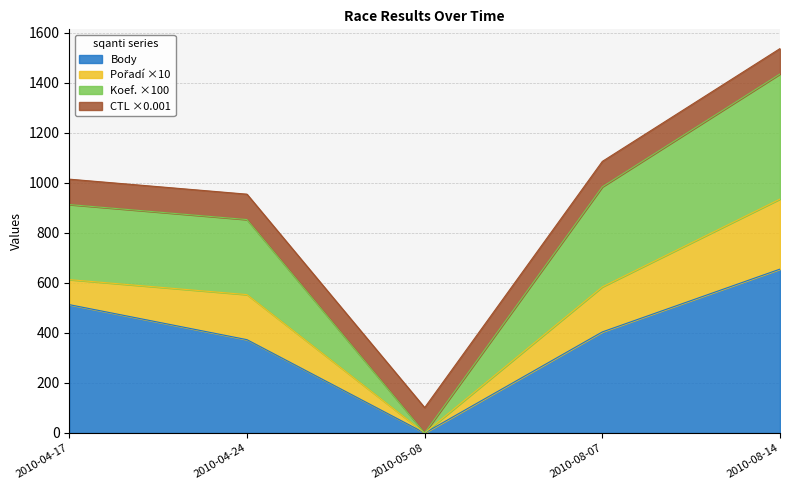

At which label is Body closest to 327?

2010-04-24